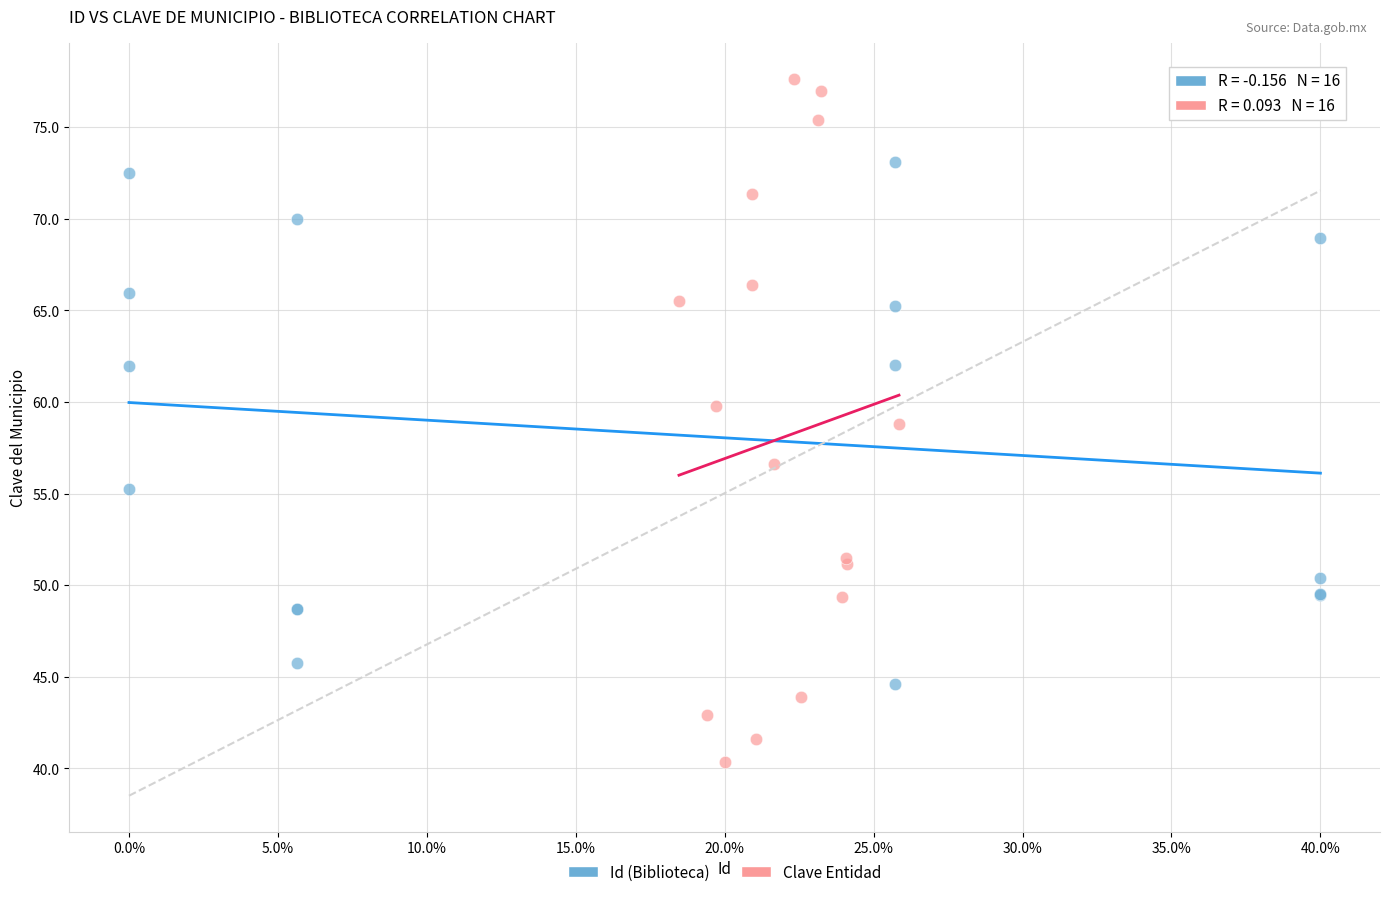

Which series contains the lowest Y value?

Clave Entidad